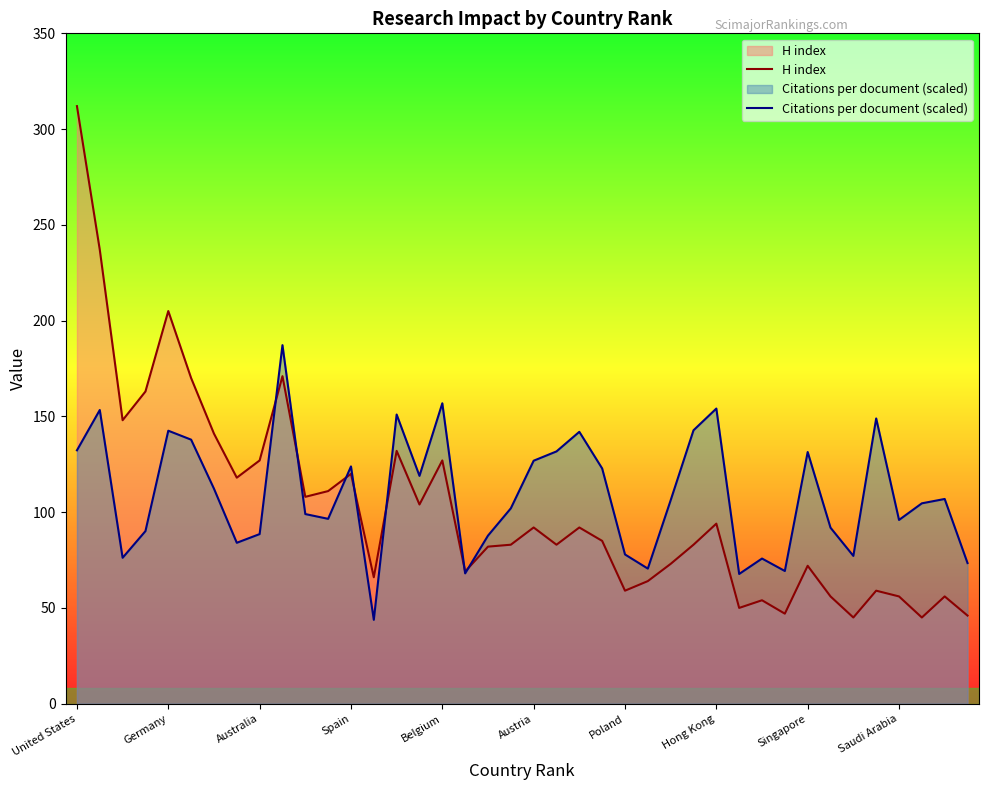

At which category does the chart reach its peak across all series?

United States